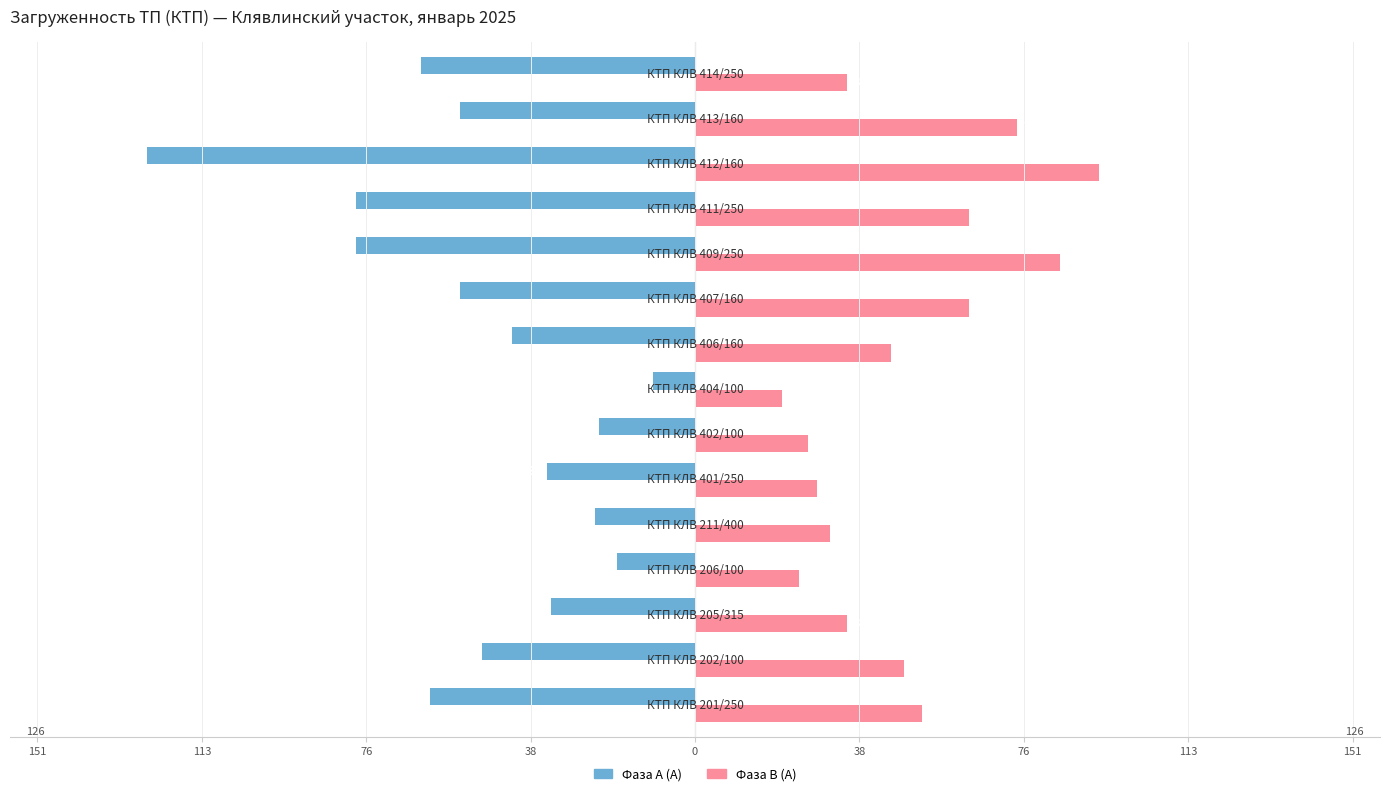

What are all the series names shown in the legend?

Фаза А (А), Фаза В (А)